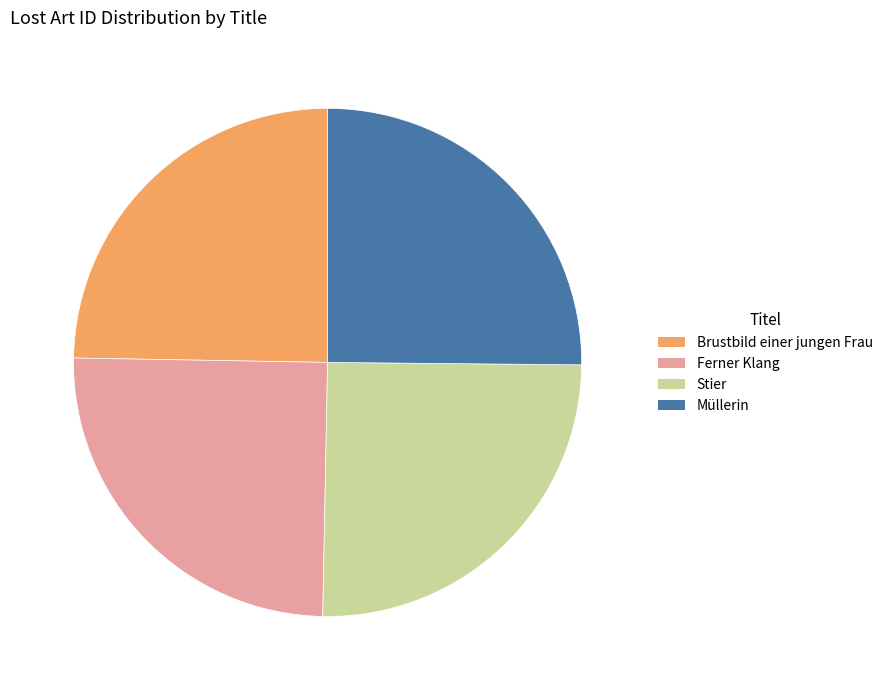

Is there a majority slice in this chart?

No